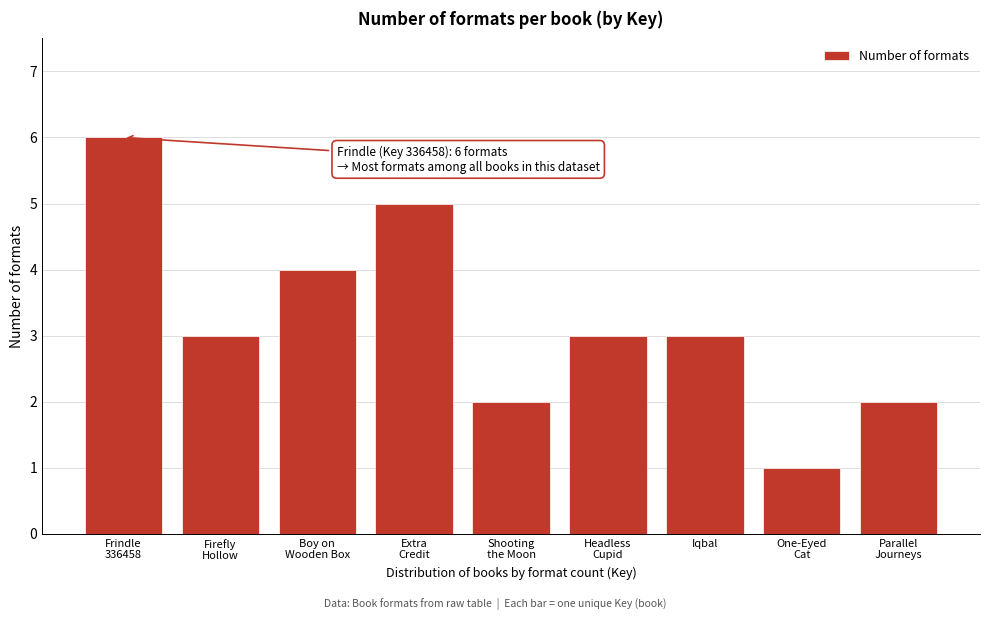

Reading left to right, what are all the values shown in this chart?

6	3	4	5	2	3	3	1	2